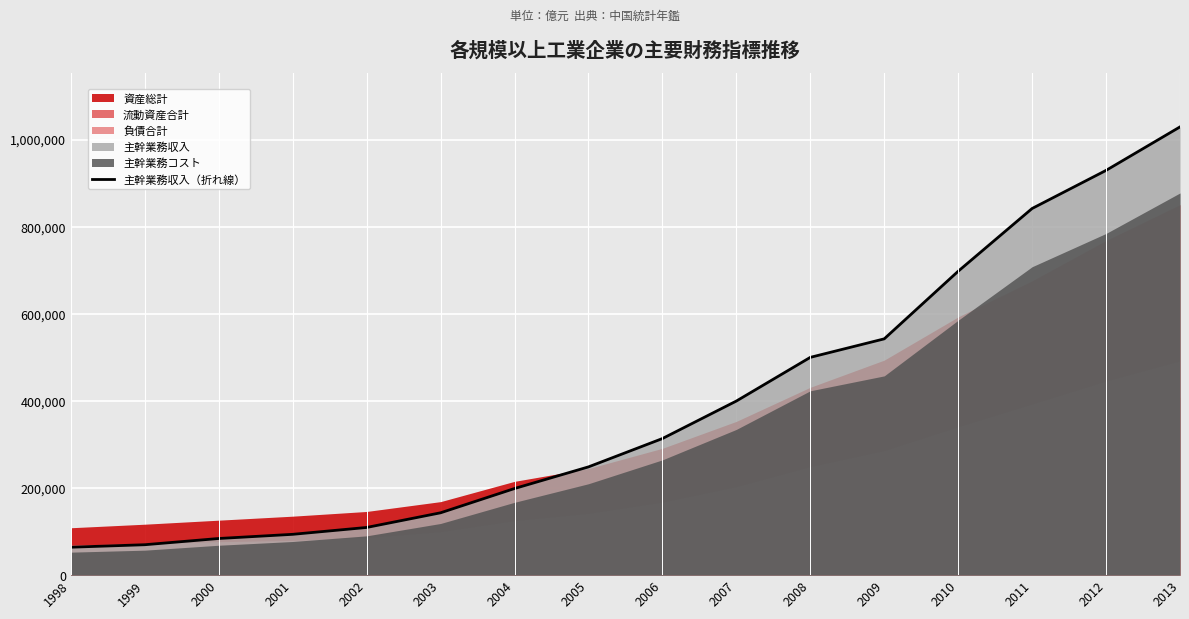

What is the difference between the maximum and minimum values?

965000.9